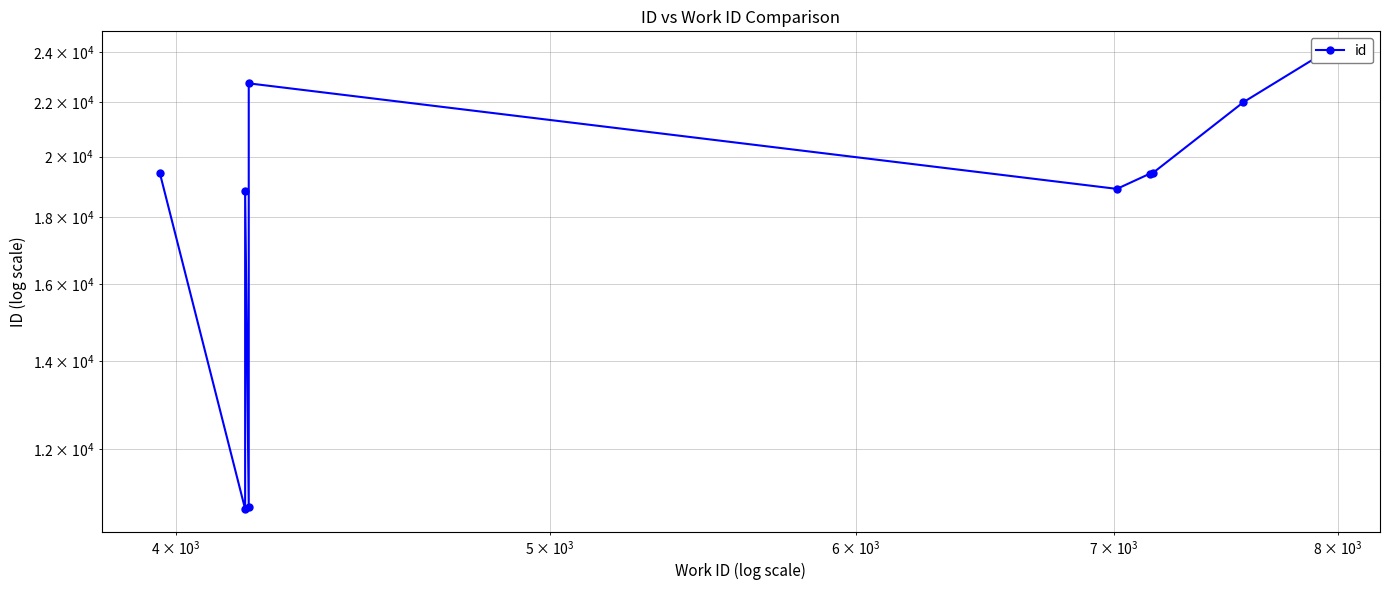

What is the average value?

18633